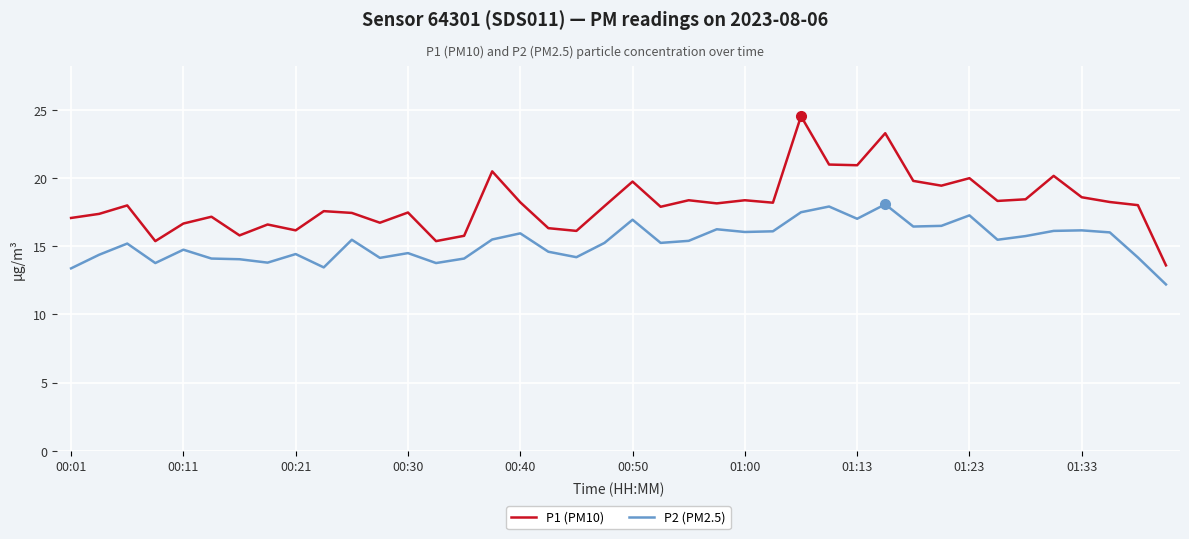

What is the smallest value displayed?

12.2